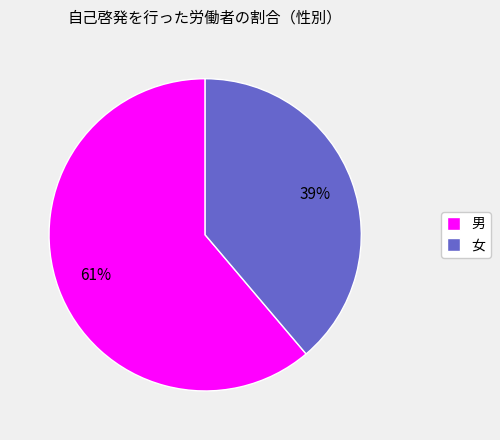

To the nearest percent, what is the difference between the 男 and 女 slice percentages?

22%